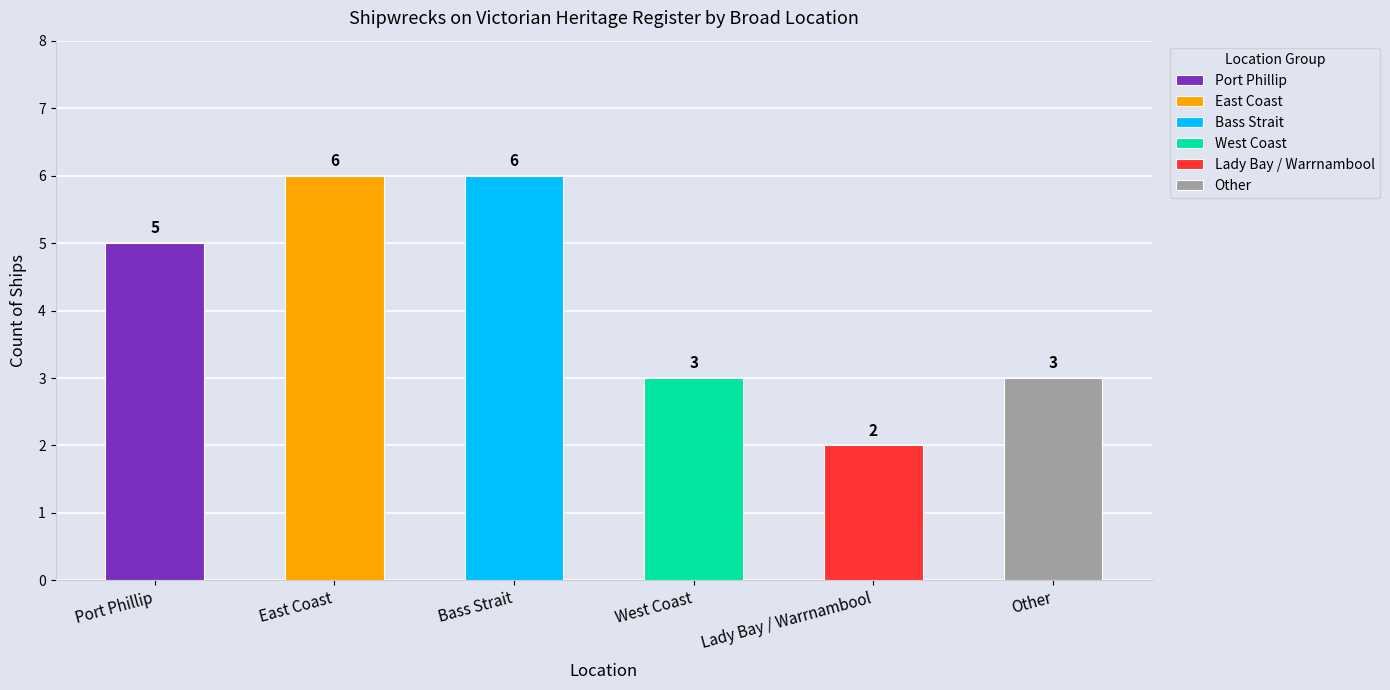

Which has a higher value, Bass Strait or West Coast?

Bass Strait